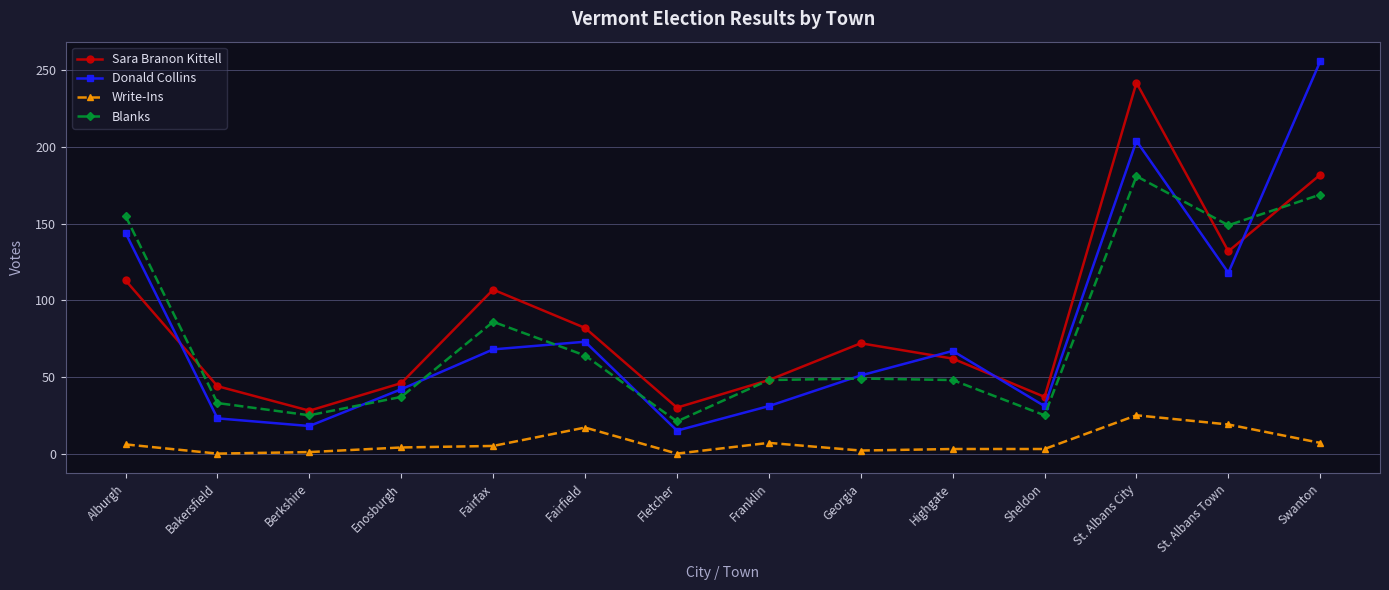

Is the value of Write-Ins at St. Albans Town greater than the value of Donald Collins at Swanton?

No